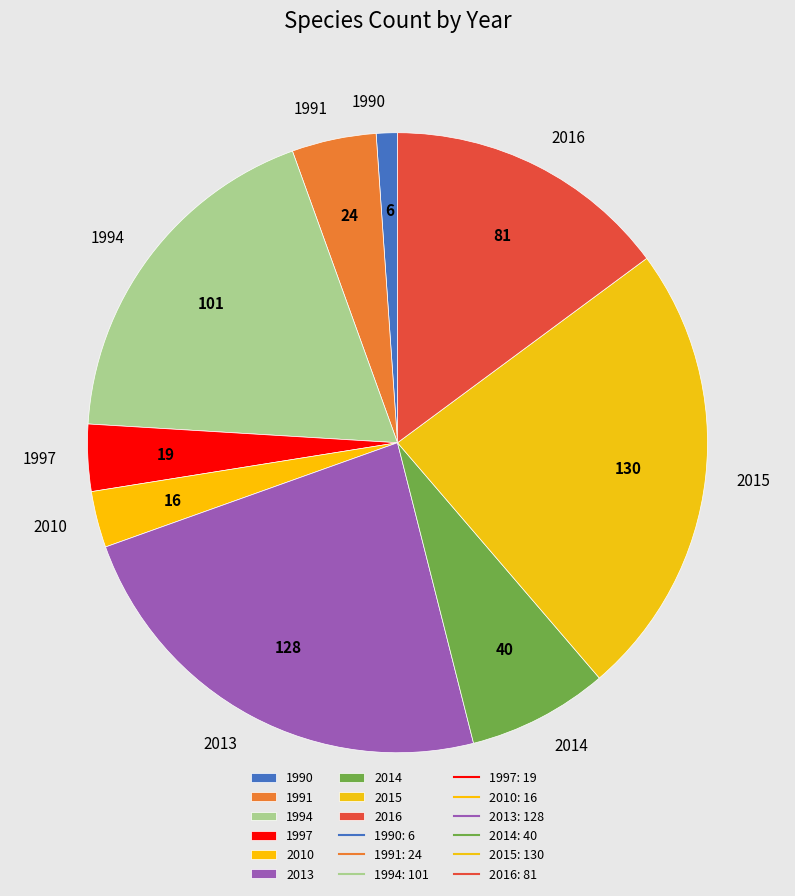

The 2015 slice represents 13% of the pie. True or false?

False